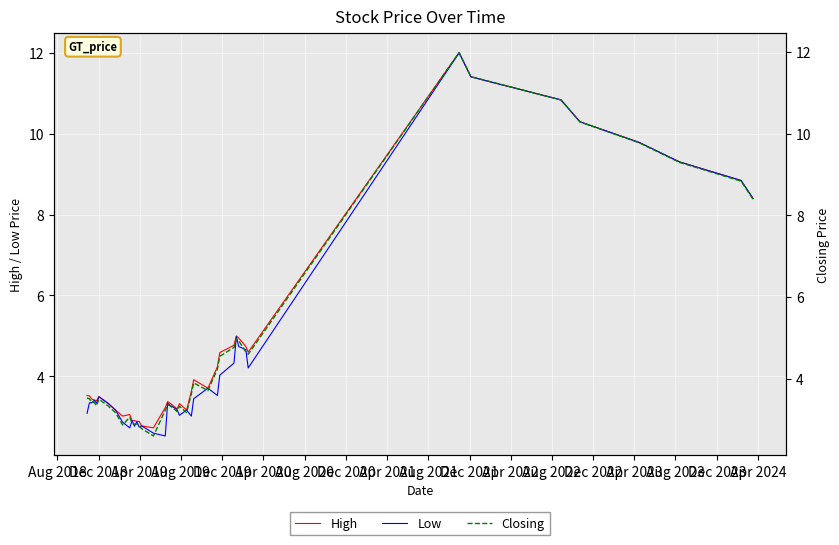

True or false: Low and Closing cross at least once.

False